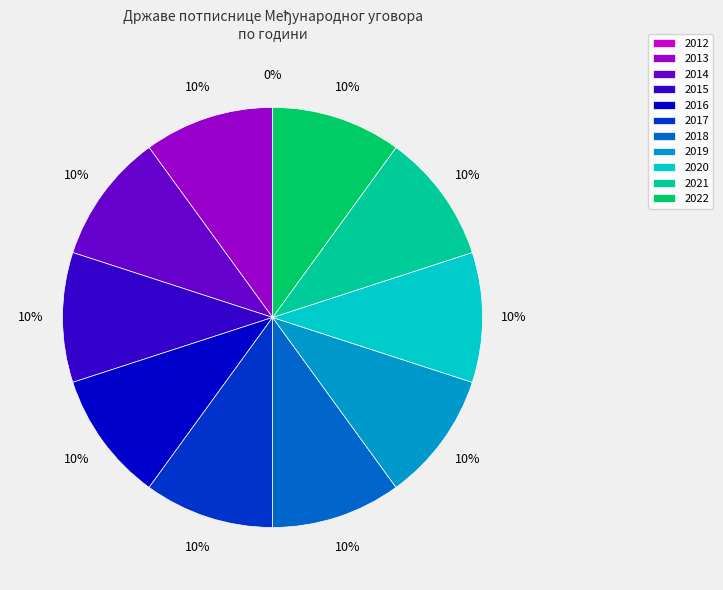

What percentage is the 2017 slice, to the nearest percent?

10%